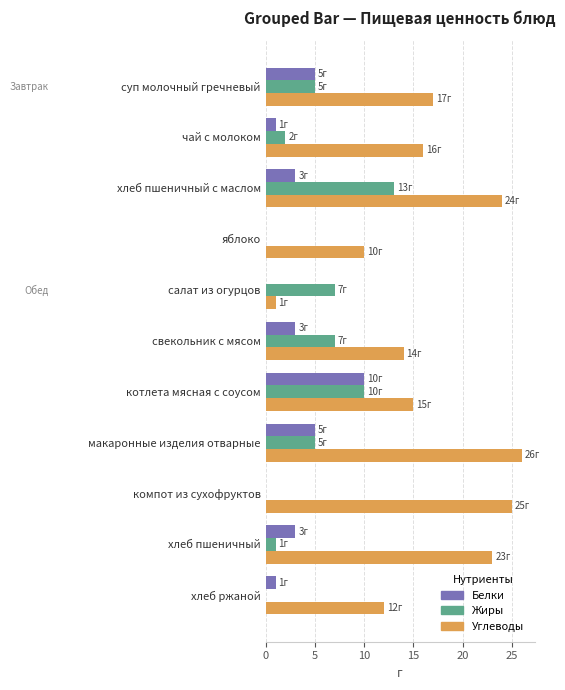

What is the total value across all series at хлеб пшеничный с маслом?

40